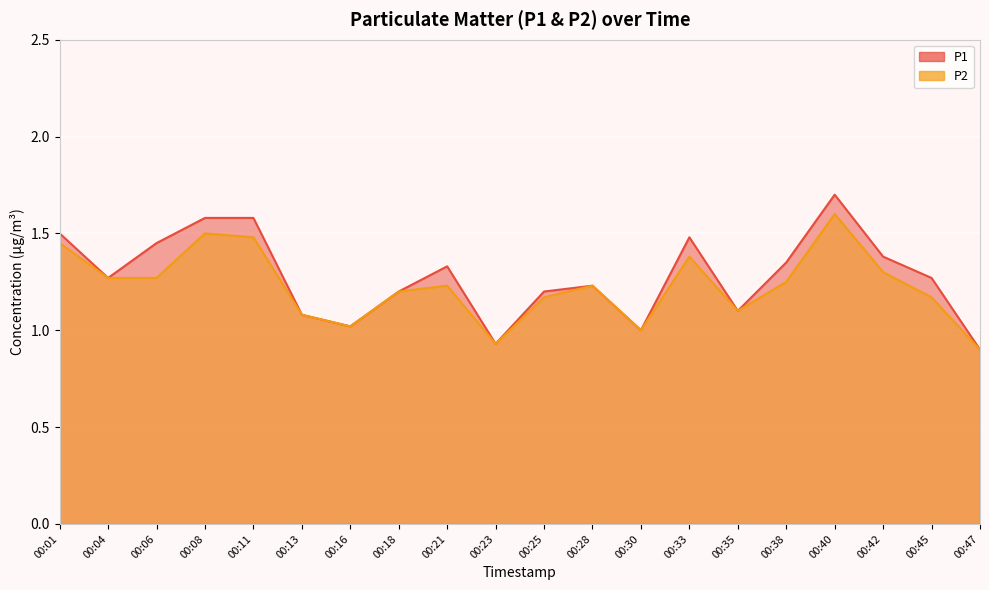

How many categories are shown in the chart?

20